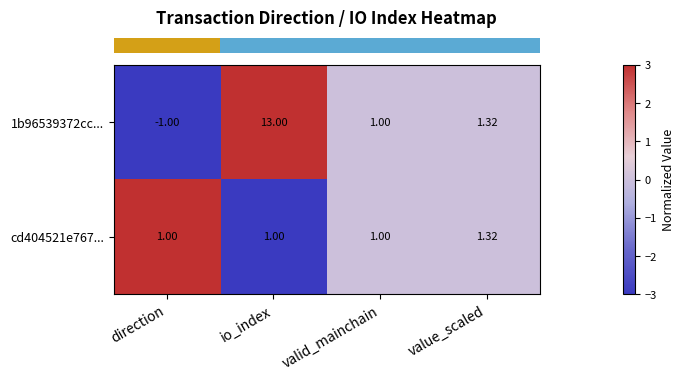

Which category has the highest value across all series?

io_index